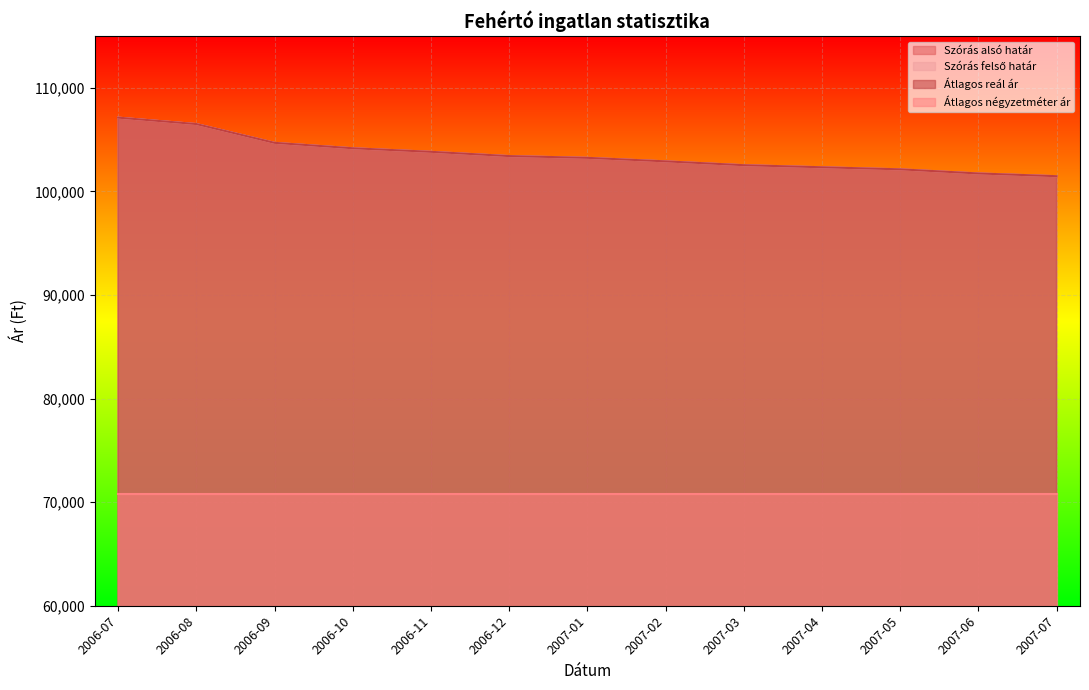

What is the value of the Szórás alsó határ point at the 9th from the left?

102531